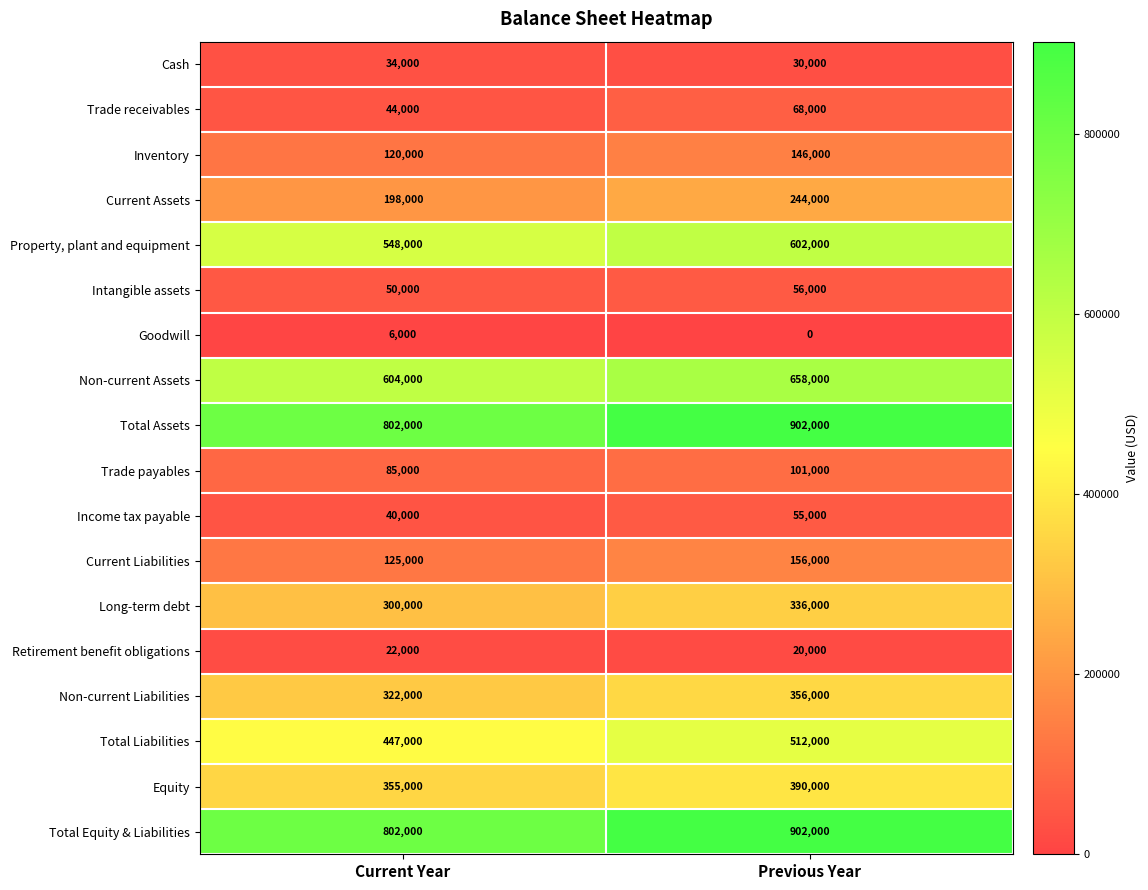

What is the sum of the Trade receivables values at Current Year and Previous Year?

112000